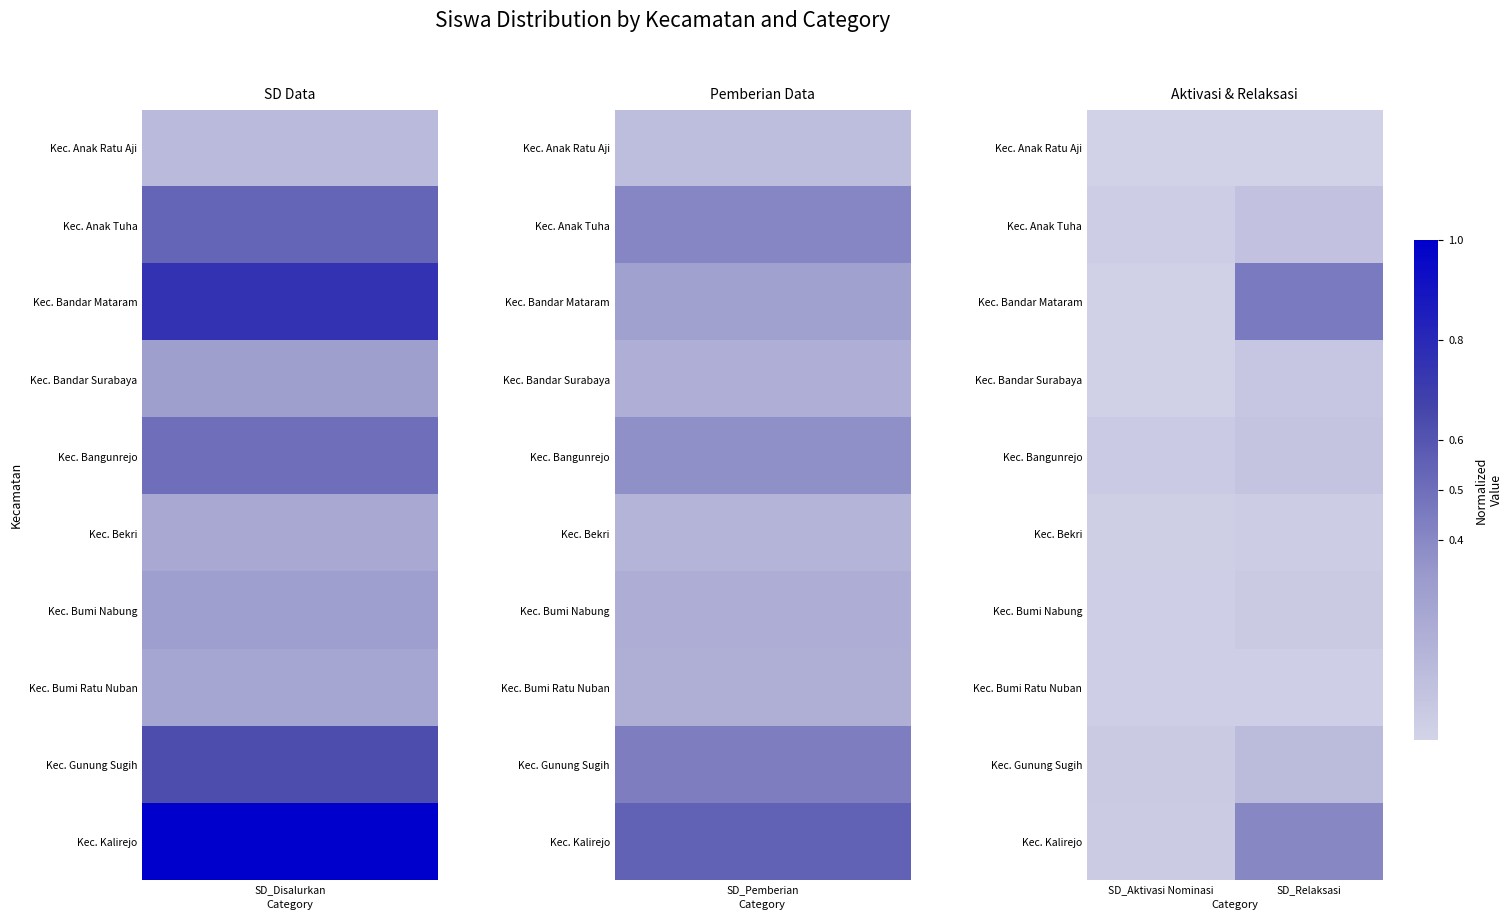

Reading right to left, transcribe all the data shown in this chart.

Kec. Anak Ratu Aji: SD_Relaksasi=0.0	SD_Aktivasi Nominasi=0.0
Kec. Anak Tuha: SD_Relaksasi=0.1	SD_Aktivasi Nominasi=0.0
Kec. Bandar Mataram: SD_Relaksasi=0.5	SD_Aktivasi Nominasi=0.0
Kec. Bandar Surabaya: SD_Relaksasi=0.1	SD_Aktivasi Nominasi=0.0
Kec. Bangunrejo: SD_Relaksasi=0.1	SD_Aktivasi Nominasi=0.0
Kec. Bekri: SD_Relaksasi=0.0	SD_Aktivasi Nominasi=0.0
Kec. Bumi Nabung: SD_Relaksasi=0.1	SD_Aktivasi Nominasi=0.0
Kec. Bumi Ratu Nuban: SD_Relaksasi=0.0	SD_Aktivasi Nominasi=0.0
Kec. Gunung Sugih: SD_Relaksasi=0.1	SD_Aktivasi Nominasi=0.1
Kec. Kalirejo: SD_Relaksasi=0.4	SD_Aktivasi Nominasi=0.0